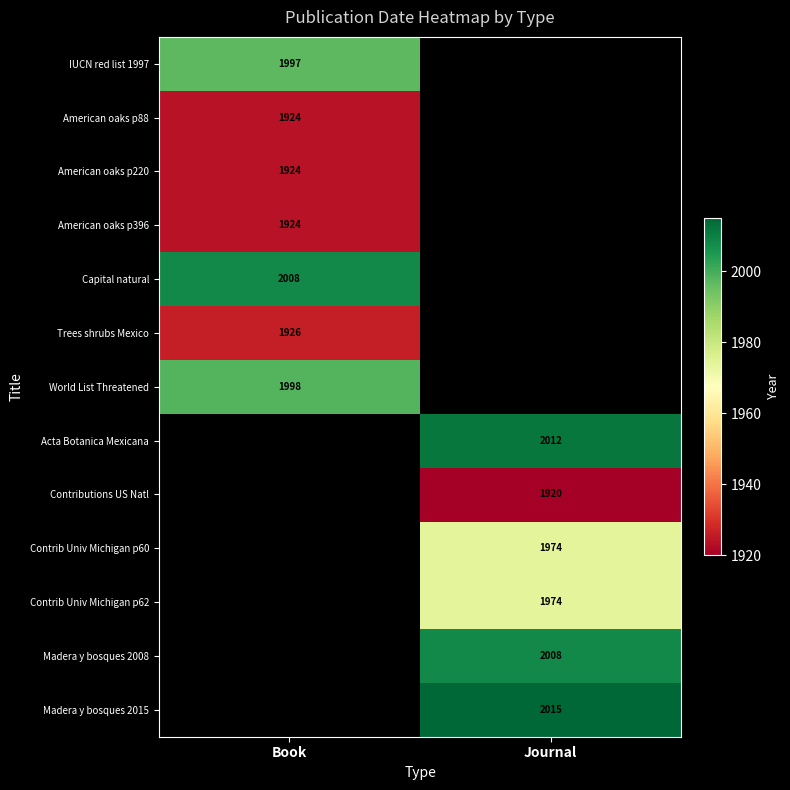

Between Journal and Book, which is larger?

Book